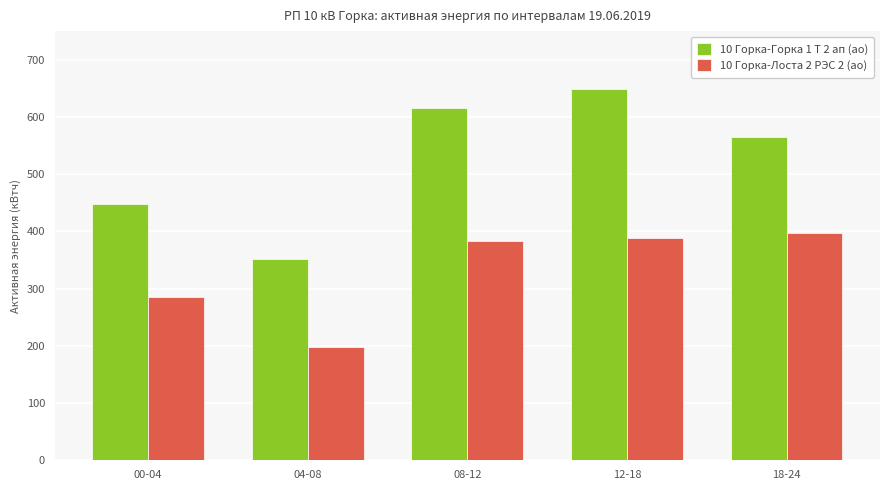

How many groups of bars are there?

5